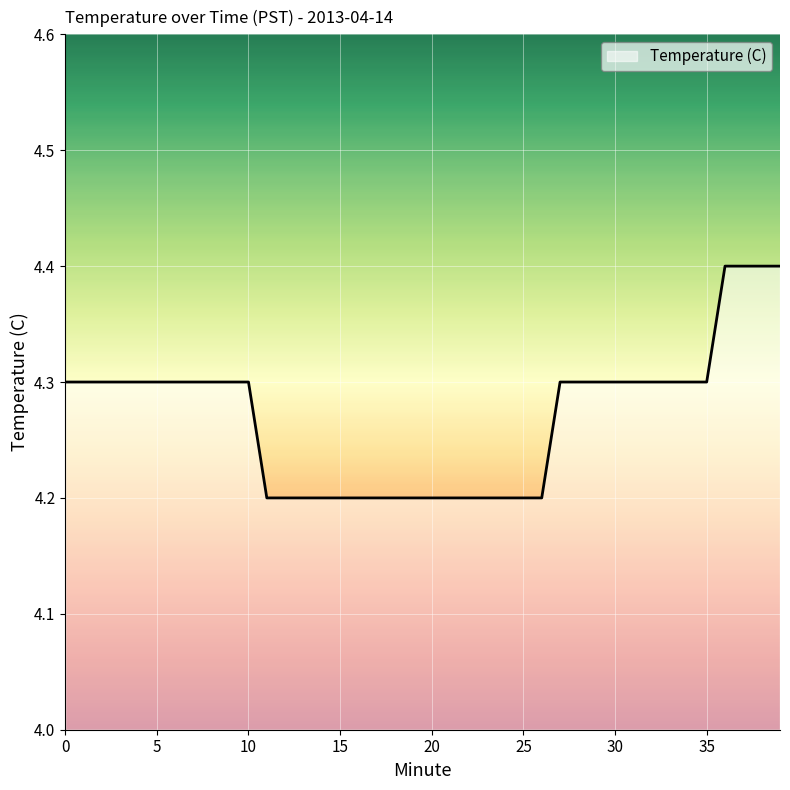

How many values are between 4 and 5?

40